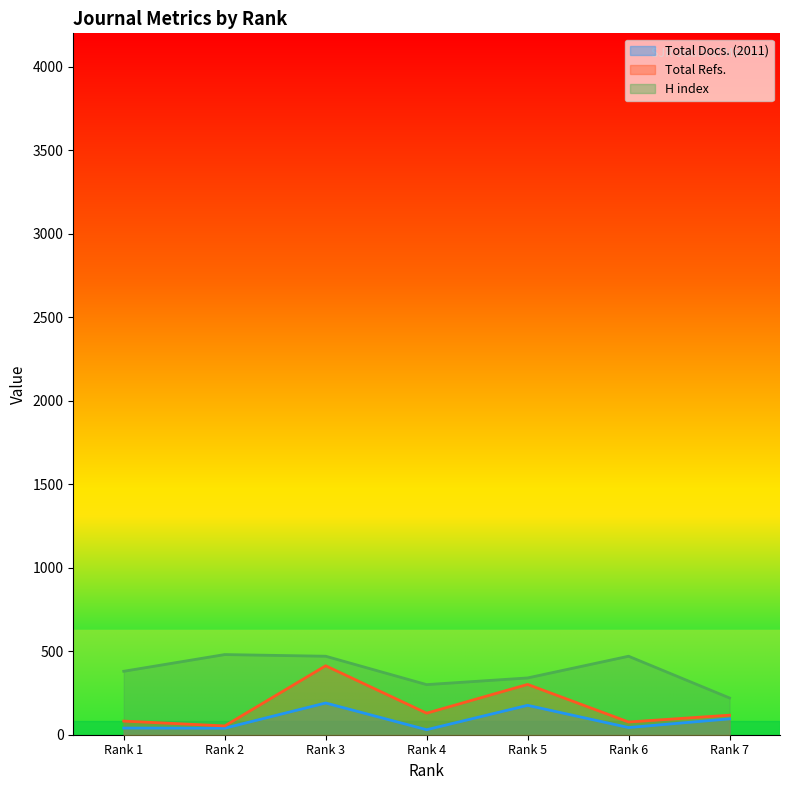

How many series are shown in this chart?

3